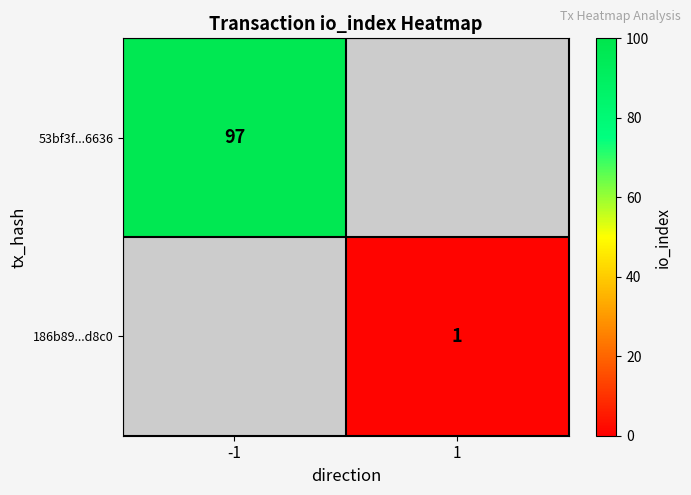

At which category does the chart reach its minimum across all series?

1